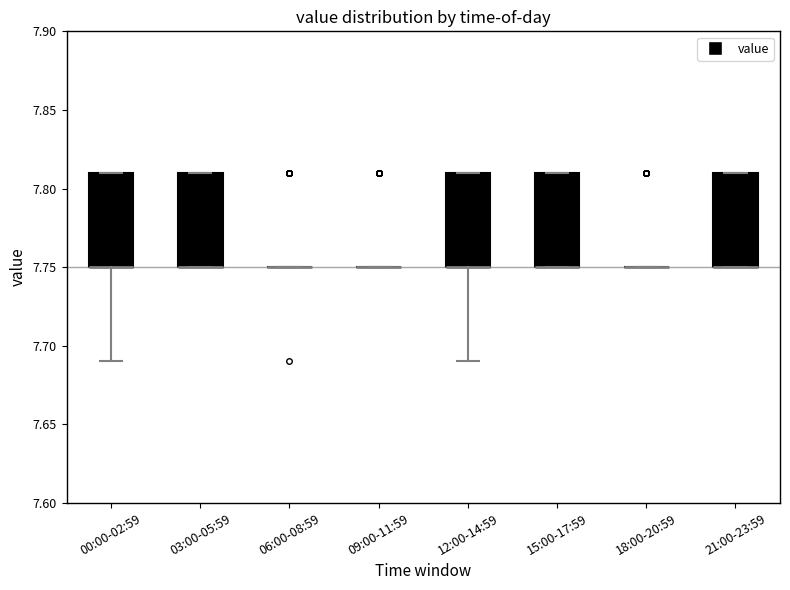

Reading left to right, read every box against the y-axis: the position of its median line, the range the box covers, and the ends of its whiskers. The values are not printed on the chart, so give them approximately, as read against the axis.

00:00-02:59: median 7.75 (drawn on the box's lower edge), box 7.75 to 7.81, whiskers 7.69 to 7.81
03:00-05:59: median 7.75 (drawn on the box's lower edge), box 7.75 to 7.81, whiskers 7.75 to 7.81
06:00-08:59: box collapsed to a line at 7.75, whiskers 7.75 to 7.75
09:00-11:59: box collapsed to a line at 7.75, whiskers 7.75 to 7.75
12:00-14:59: median 7.75 (drawn on the box's lower edge), box 7.75 to 7.81, whiskers 7.69 to 7.81
15:00-17:59: median 7.75 (drawn on the box's lower edge), box 7.75 to 7.81, whiskers 7.75 to 7.81
18:00-20:59: box collapsed to a line at 7.75, whiskers 7.75 to 7.75
21:00-23:59: median 7.75 (drawn on the box's lower edge), box 7.75 to 7.81, whiskers 7.75 to 7.81